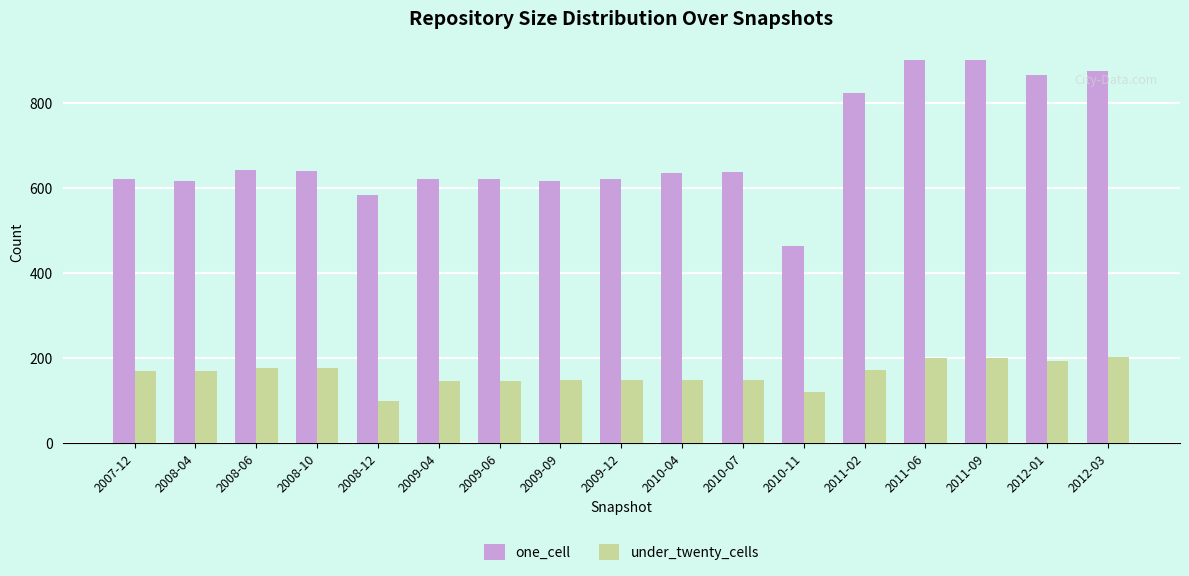

Which series has the largest range (max minus min)?

one_cell